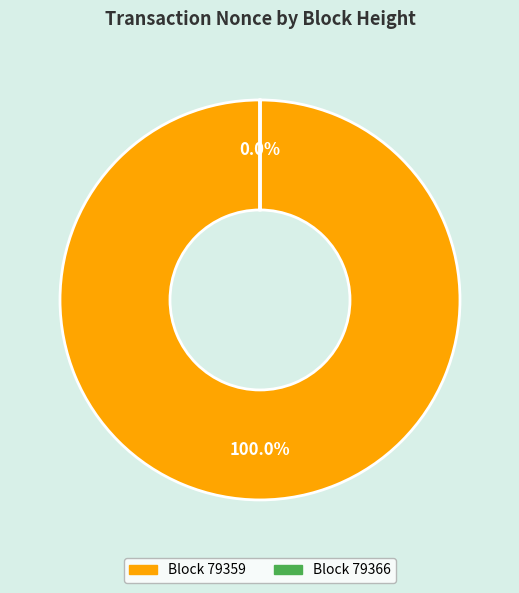

What is the smallest slice in the pie chart?

79366